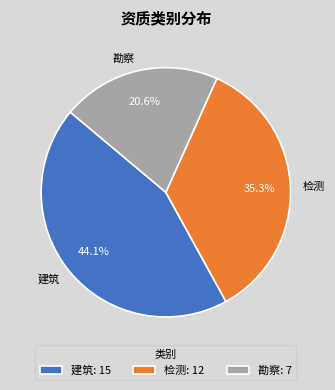

To the nearest percent, what percentage of the pie is 建筑?

44%